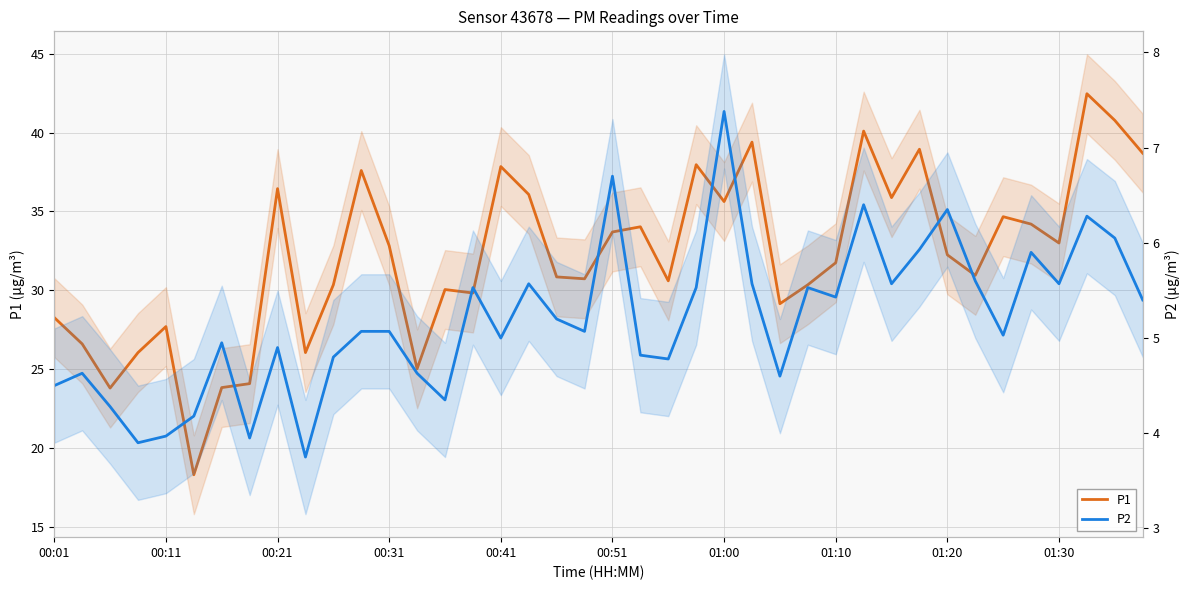

What are all the series names shown in the legend?

P1, P2